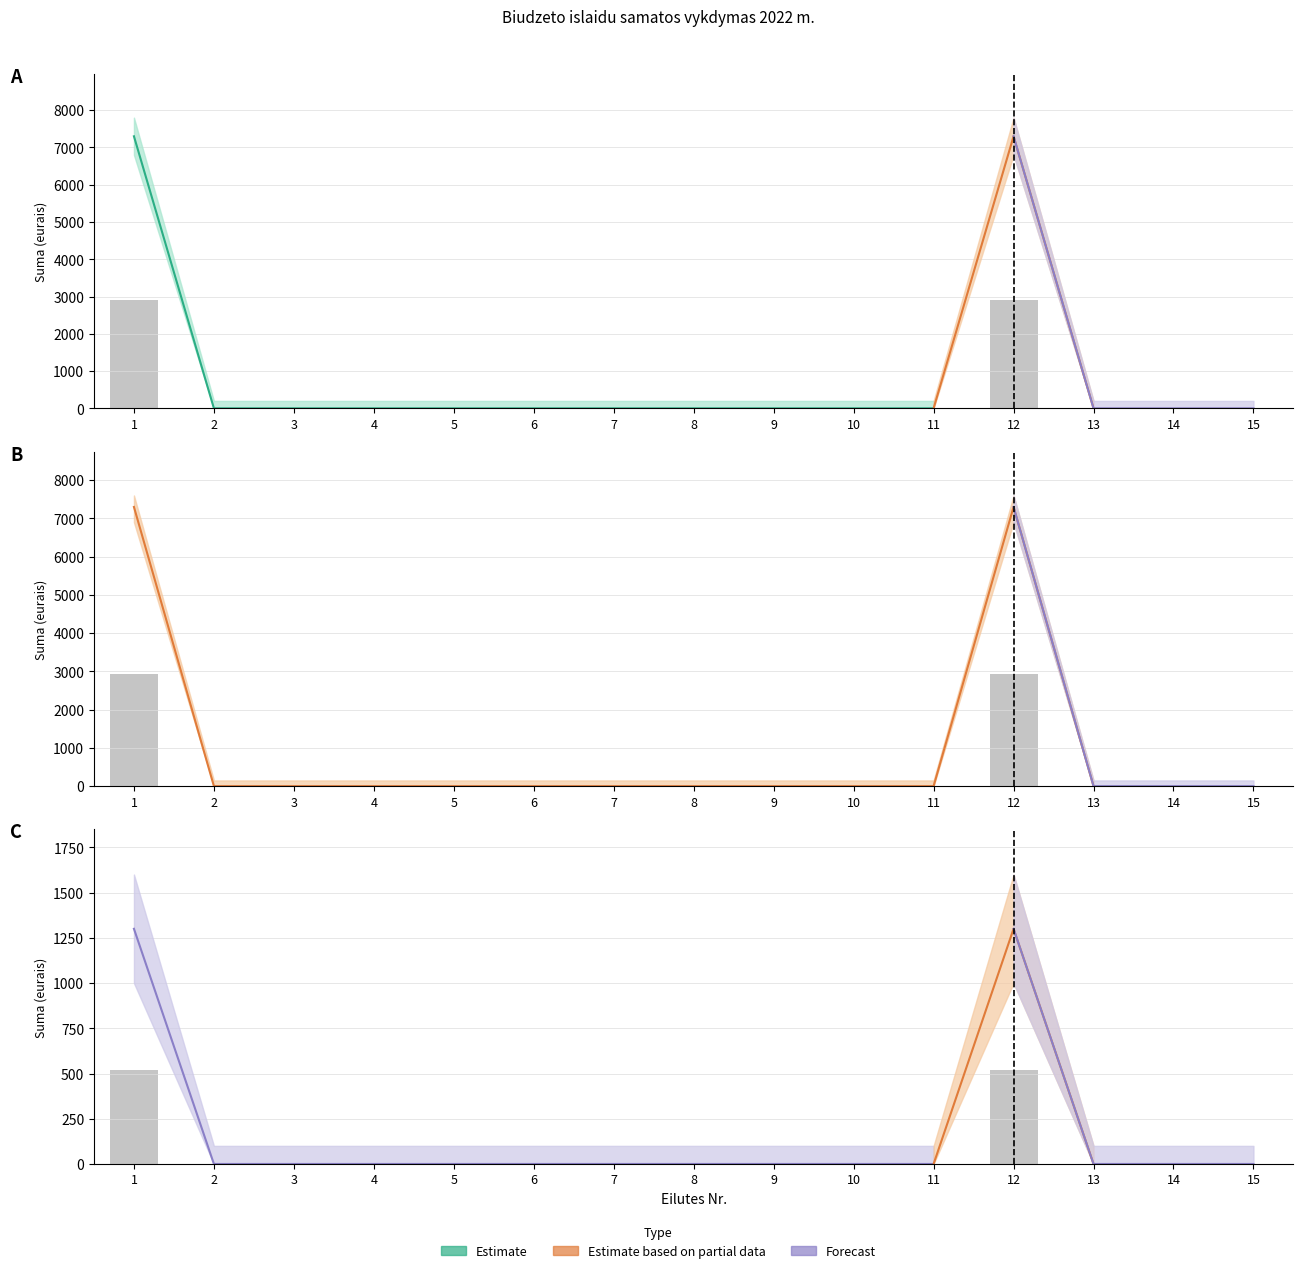

True or false: Asignavimu planas has a value of 0 at 3.

True